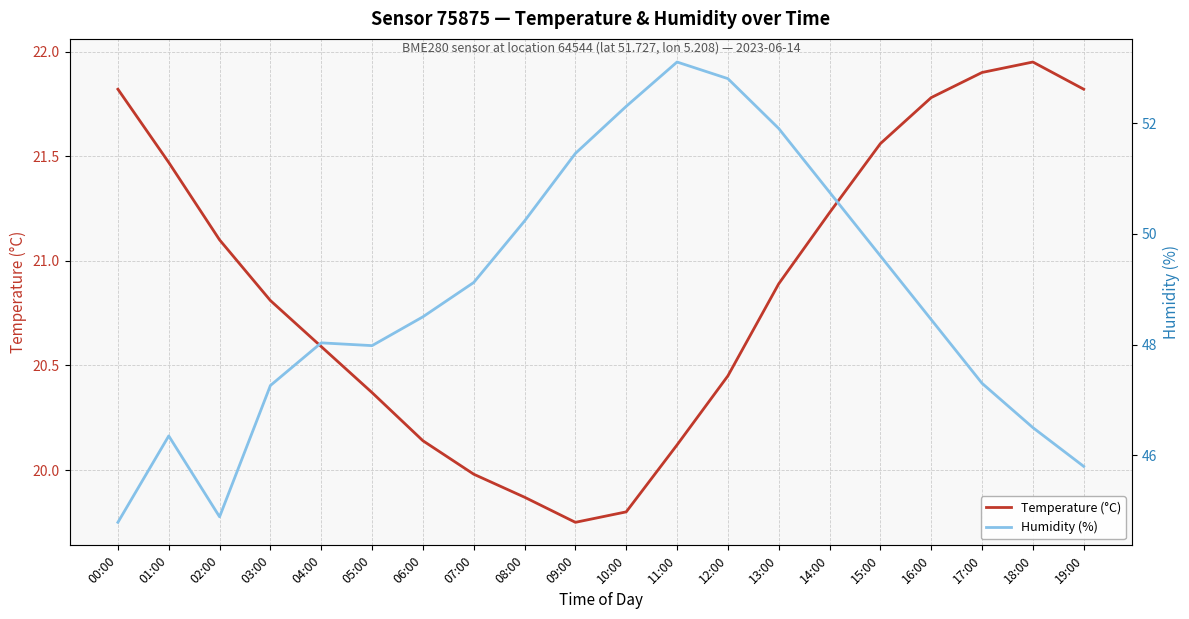

What is the highest value of the Humidity (%) series?

53.1